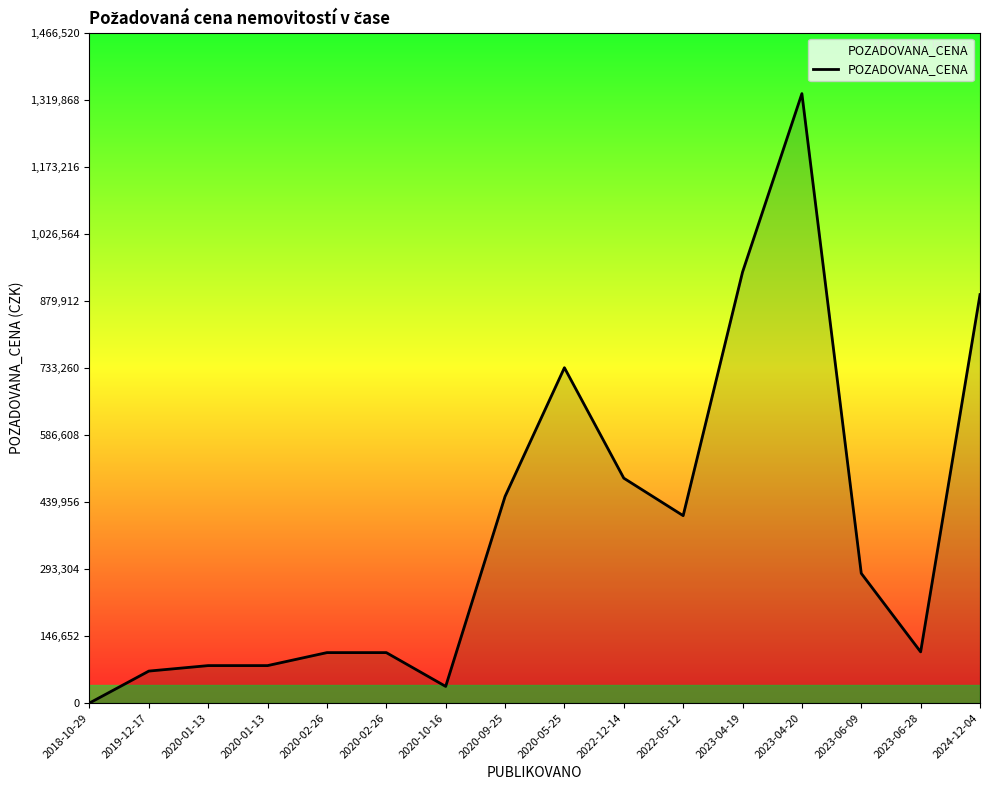

How many lines are shown in the chart?

1